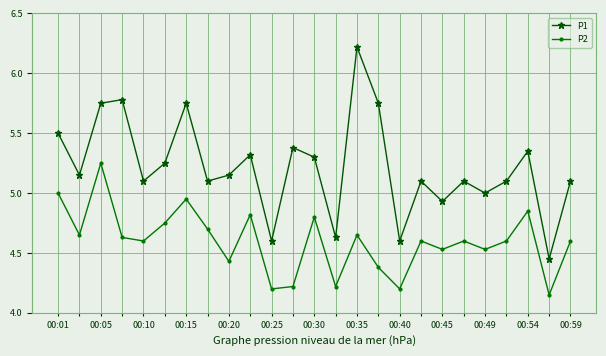

Which series has the largest total across all categories?

P1